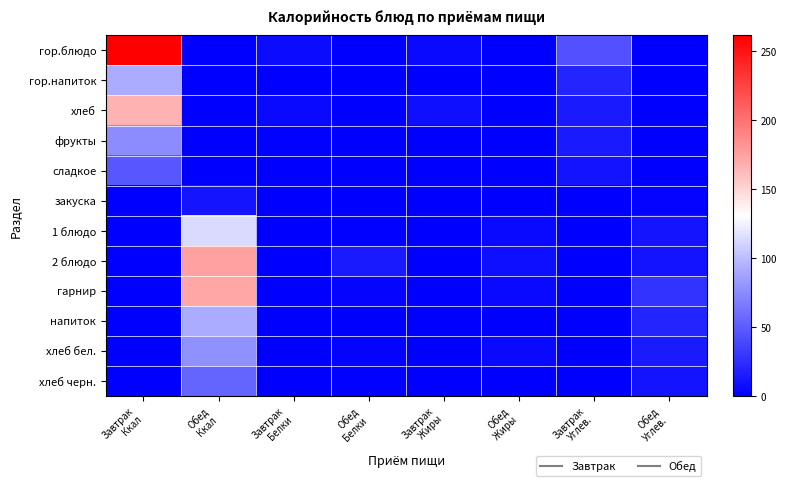

How many data points does each series have?

8